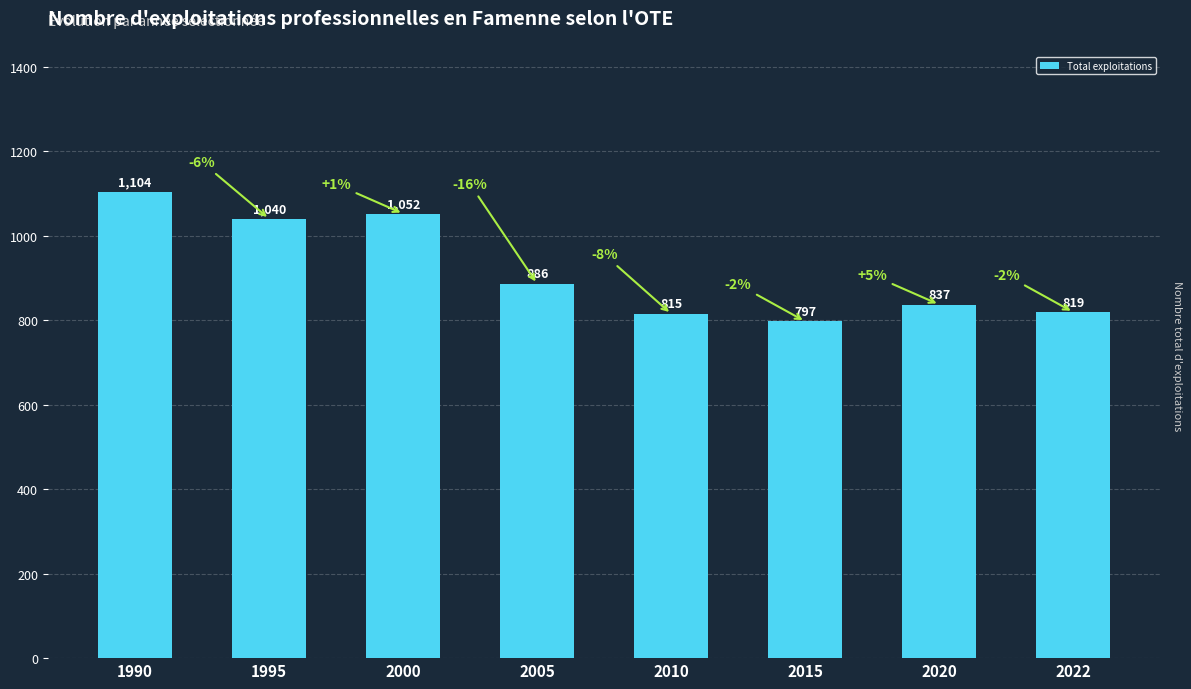

Rank the categories by value from highest to lowest.

1990, 2000, 1995, 2005, 2020, 2022, 2010, 2015